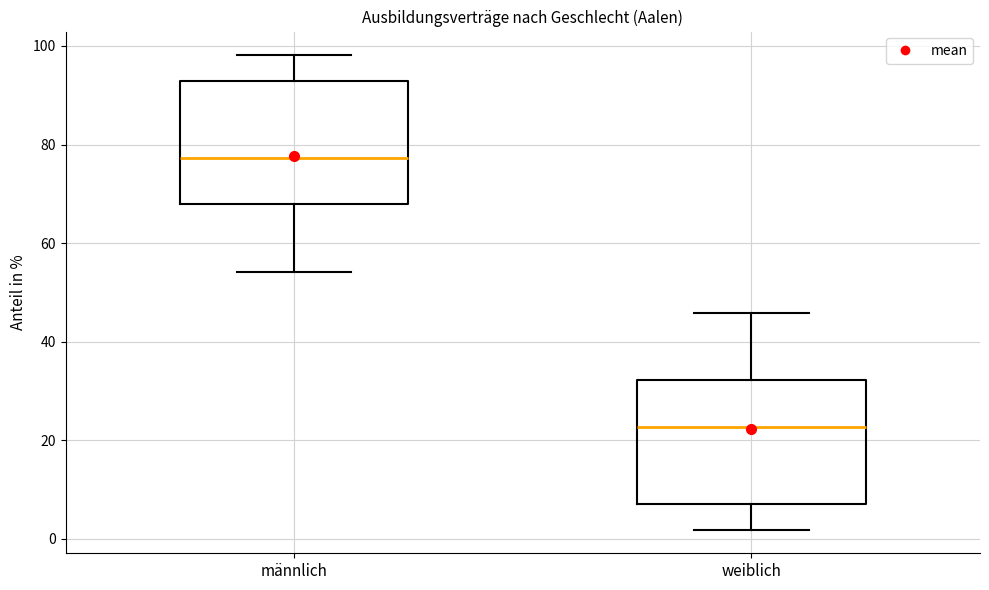

Where does the median line of the box for weiblich sit on the y-axis? The values are not printed on the chart, so give them approximately, as read against the axis.

22